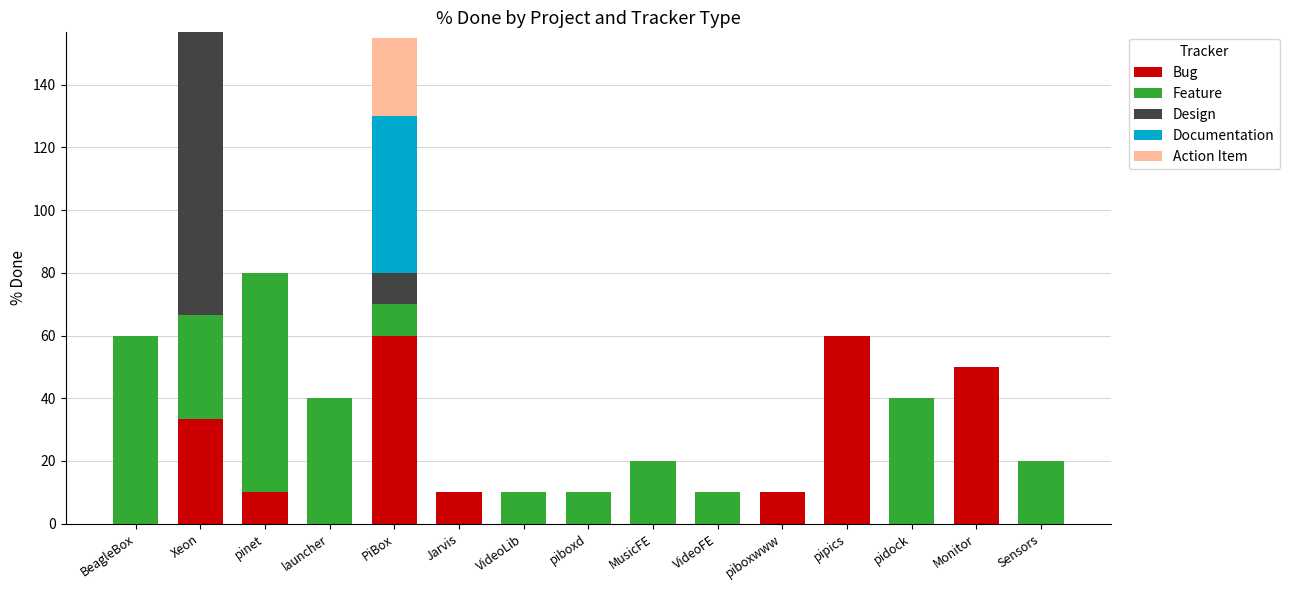

What is the total value across all series at Monitor?

50.0